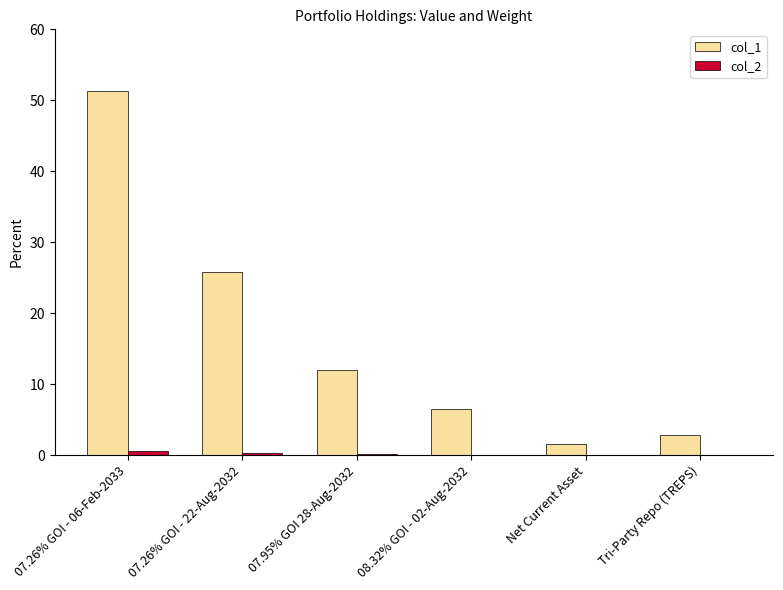

The value of col_1 at 08.32% GOI - 02-Aug-2032 is 3.4. True or false?

False